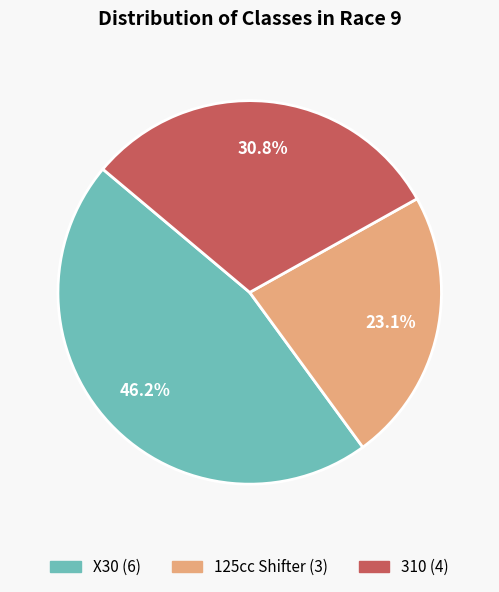

Which has a higher value, X30 or 310?

X30